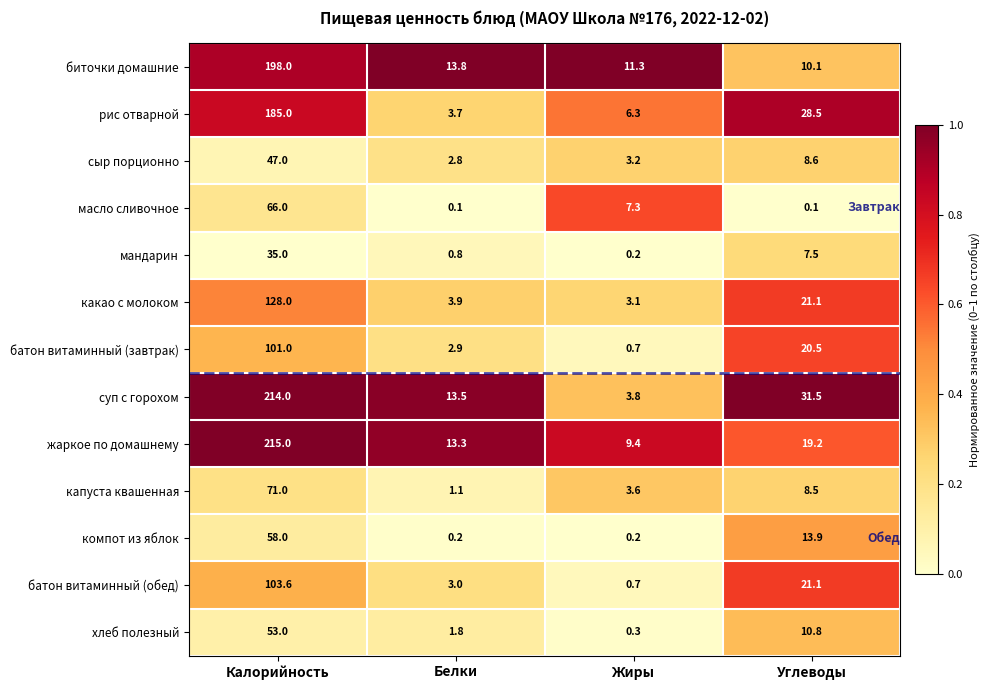

True or false: капуста квашенная has a value of 3.9 at Углеводы.

False